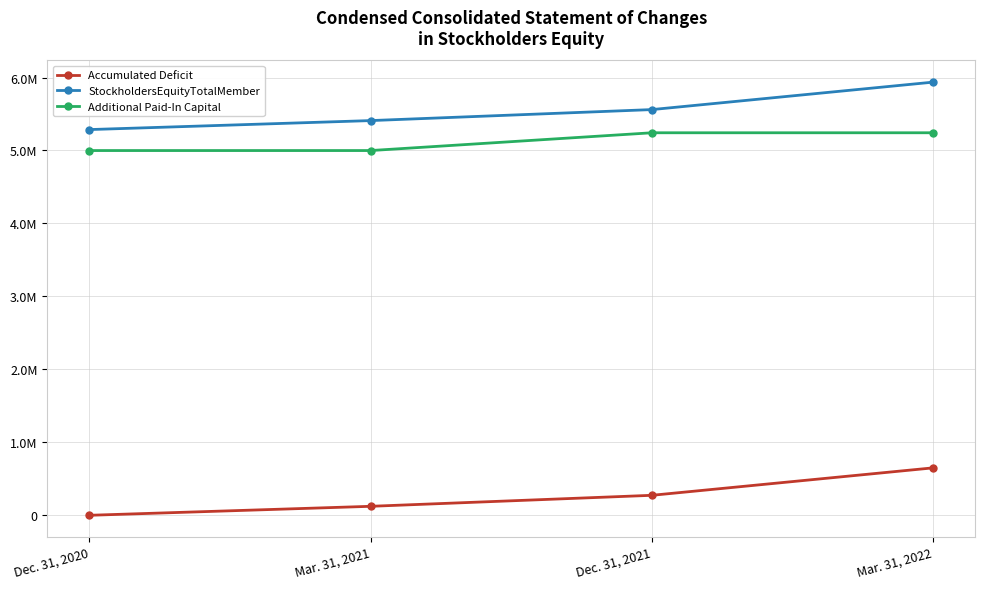

The Accumulated Deficit series shows 270456 at Mar. 31, 2022. True or false?

False